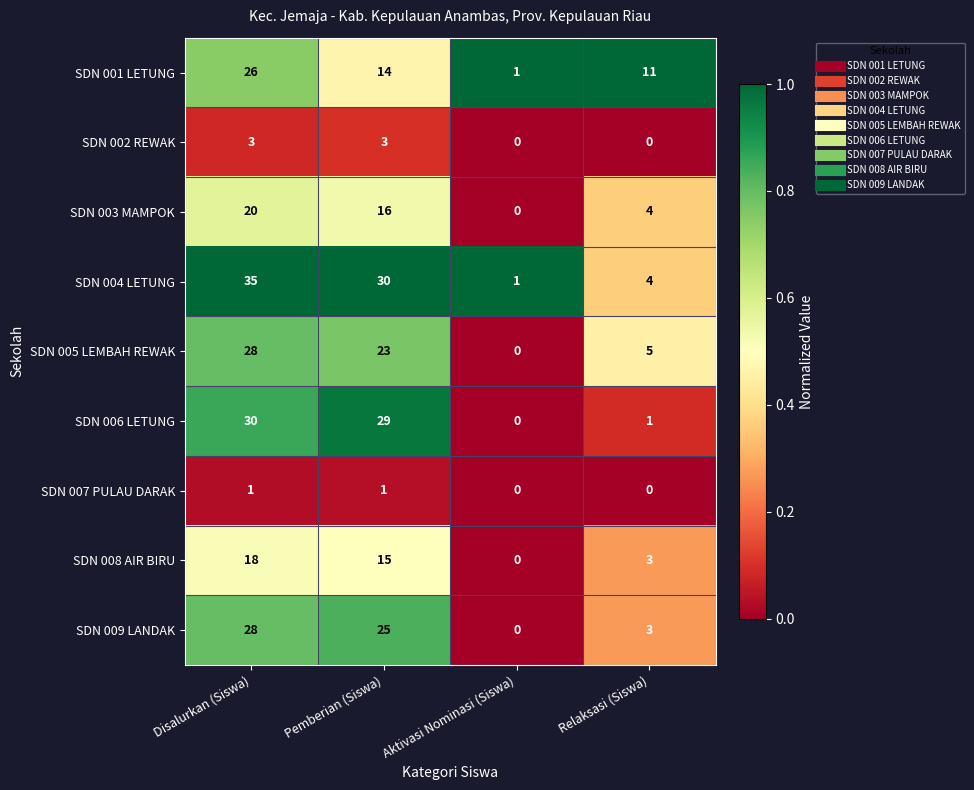

Which series changed the most between Aktivasi Nominasi (Siswa) and Relaksasi (Siswa)?

SDN 001 LETUNG